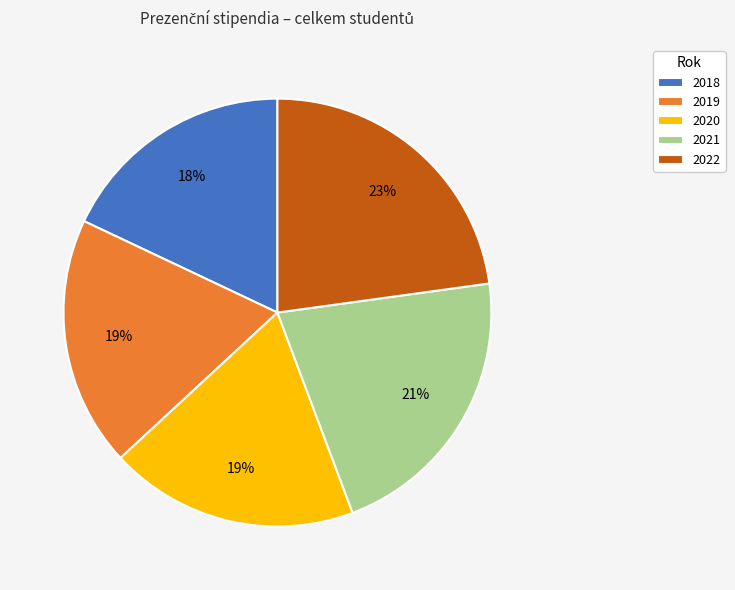

Approximately how many times larger is the value at 2020 compared to 2022?

0.8